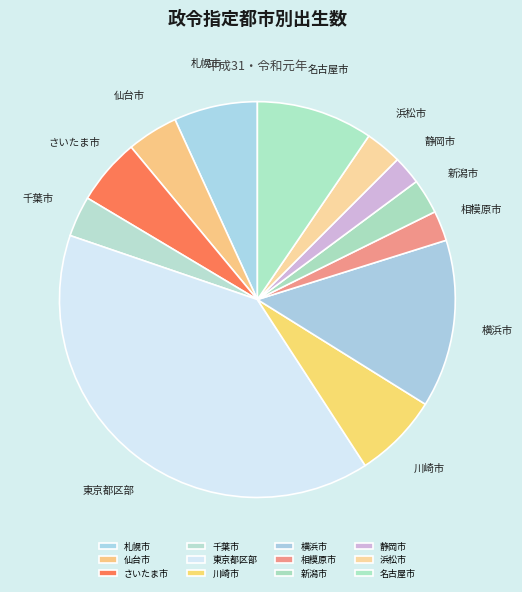

True or false: 川崎市 accounts for 12% of the total.

False